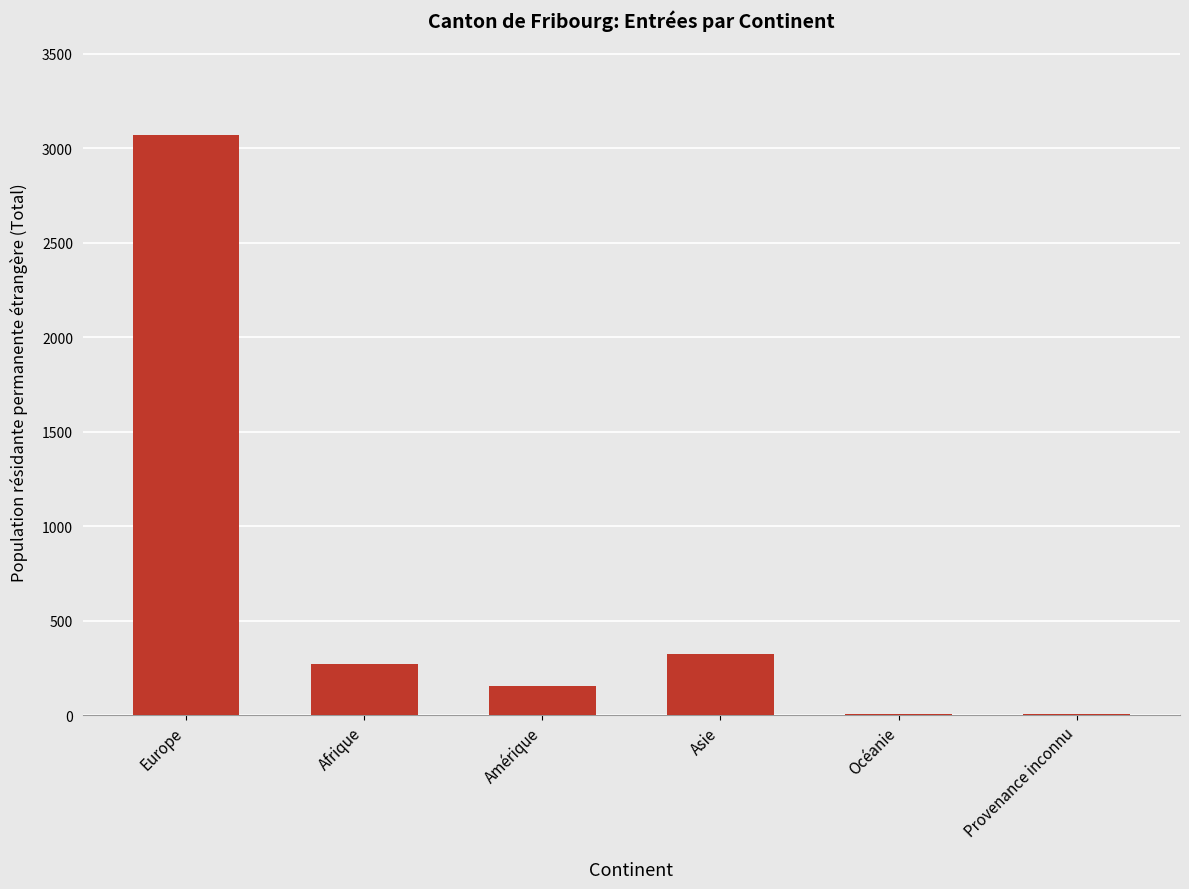

What is the sum of all values?

3830